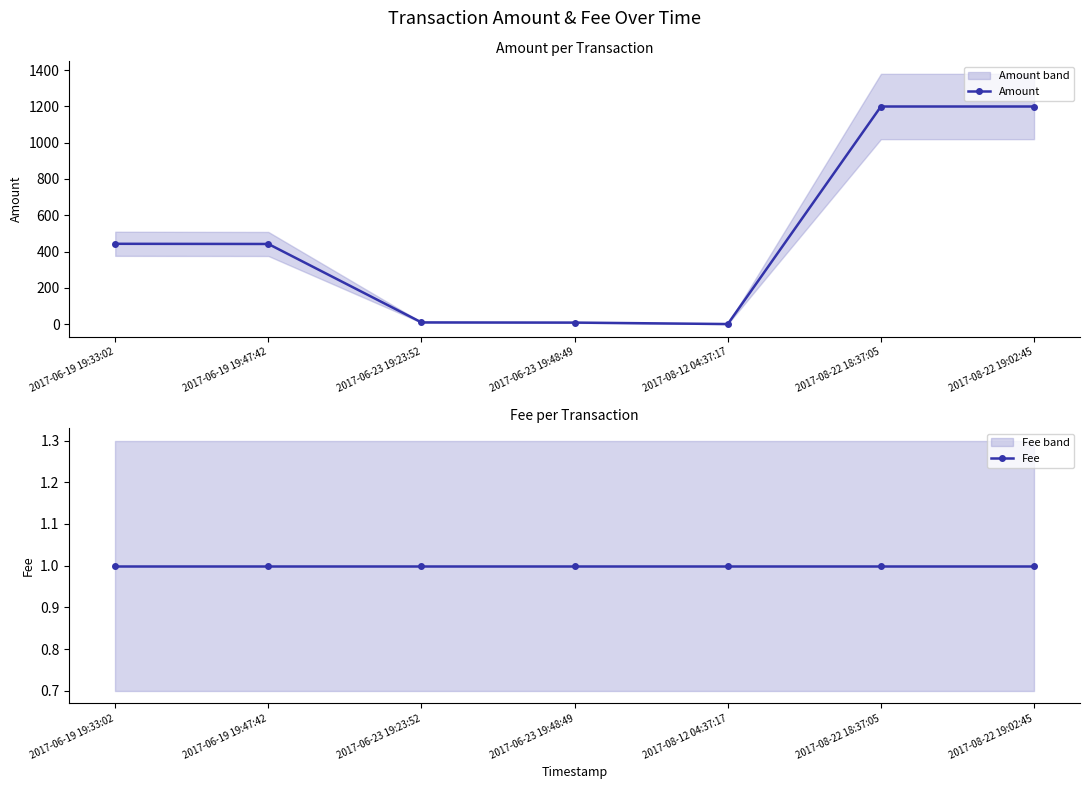

True or false: Fee has more than 0 interior local peaks.

False